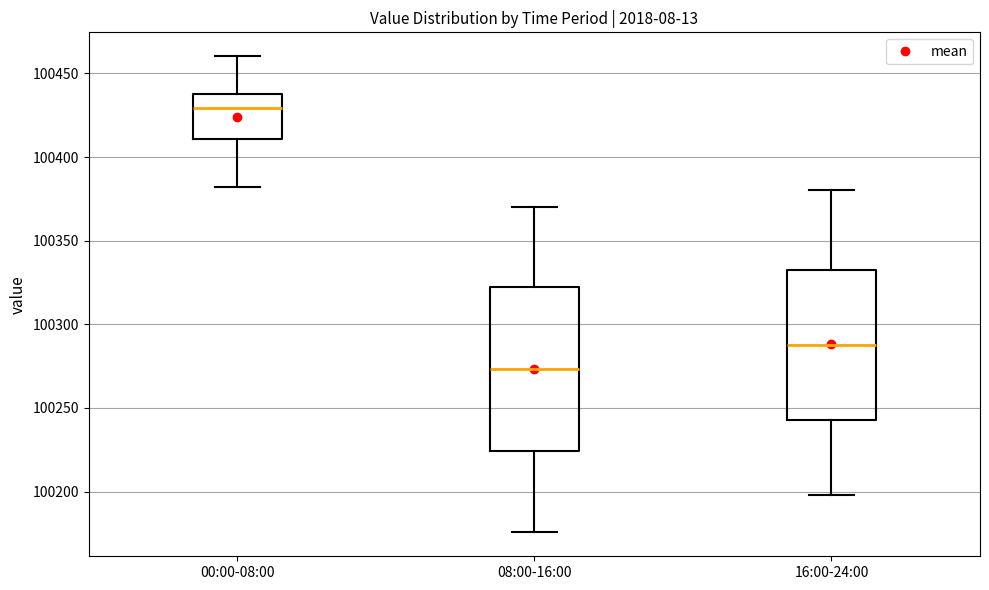

Where is the upper edge of the box for 00:00-08:00 on the y-axis? The values are not printed on the chart, so give them approximately, as read against the axis.

100440